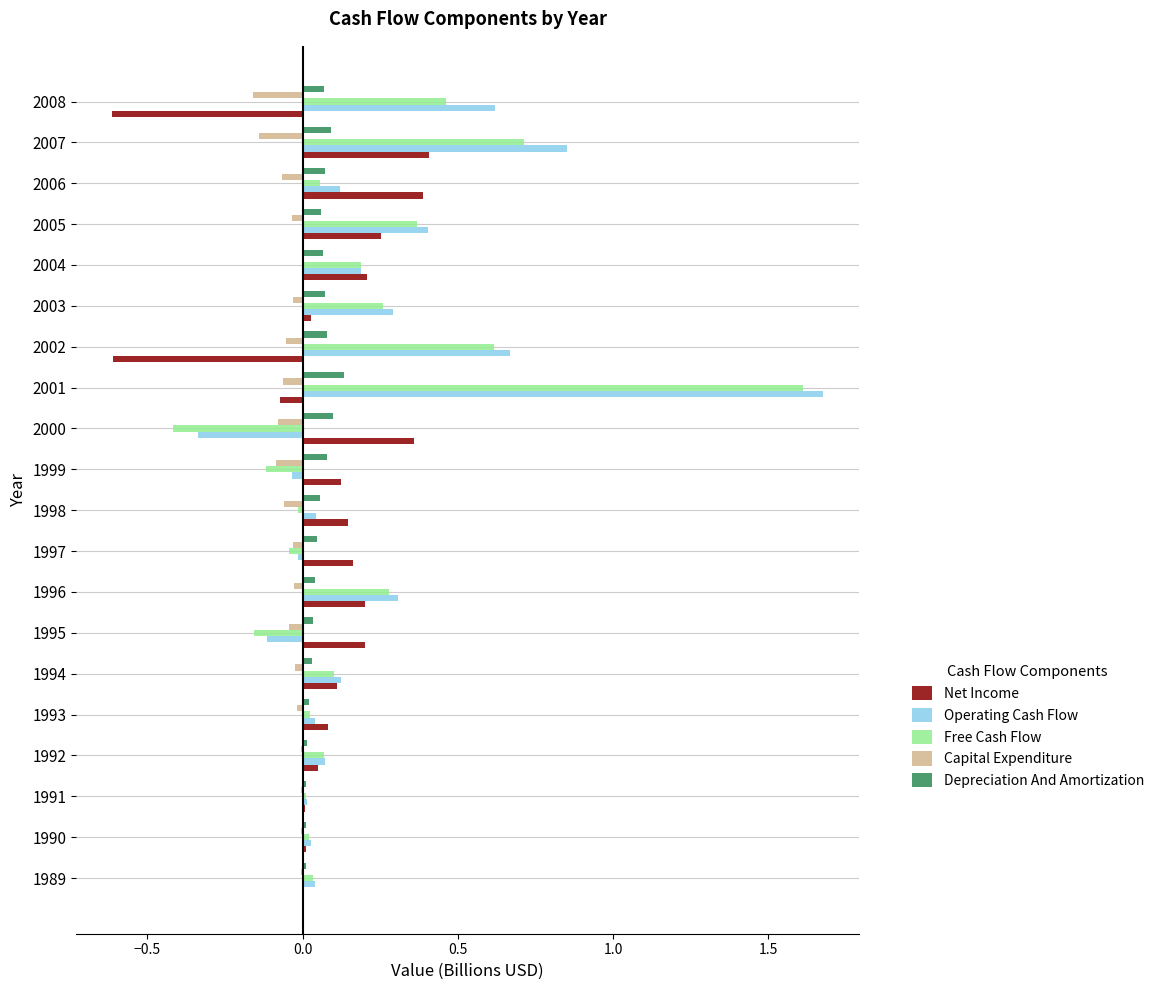

What is the sum of all Net Income values?

1.4